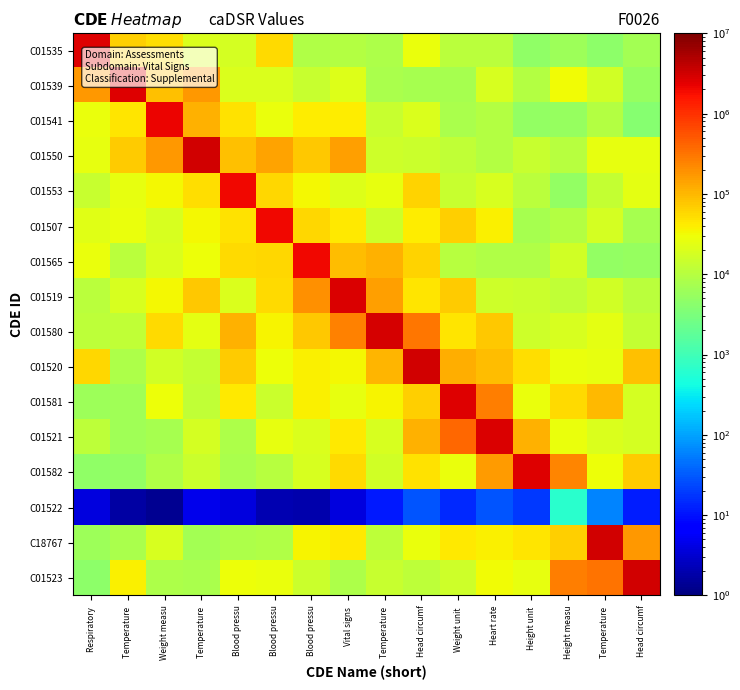

What is the total value across all series at Weight unit ?

3478279.3